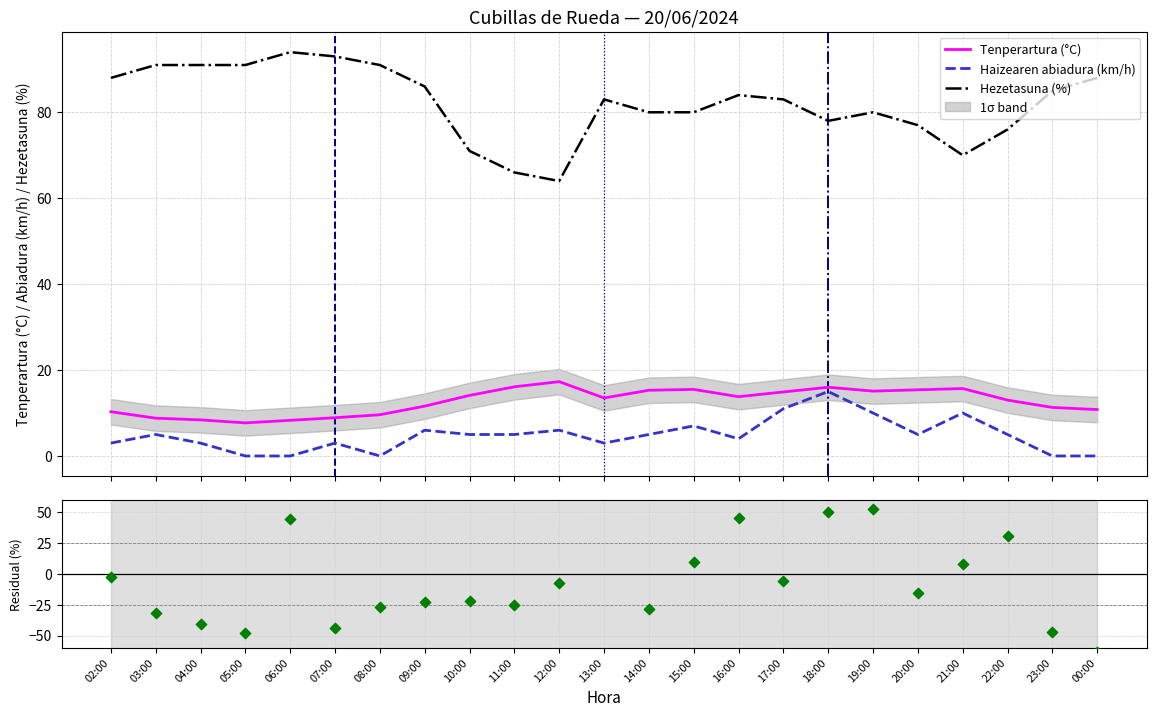

Is the value of Tenperartura (°C) at 10:00 greater than the value of Hezetasuna (%) at 15:00?

No